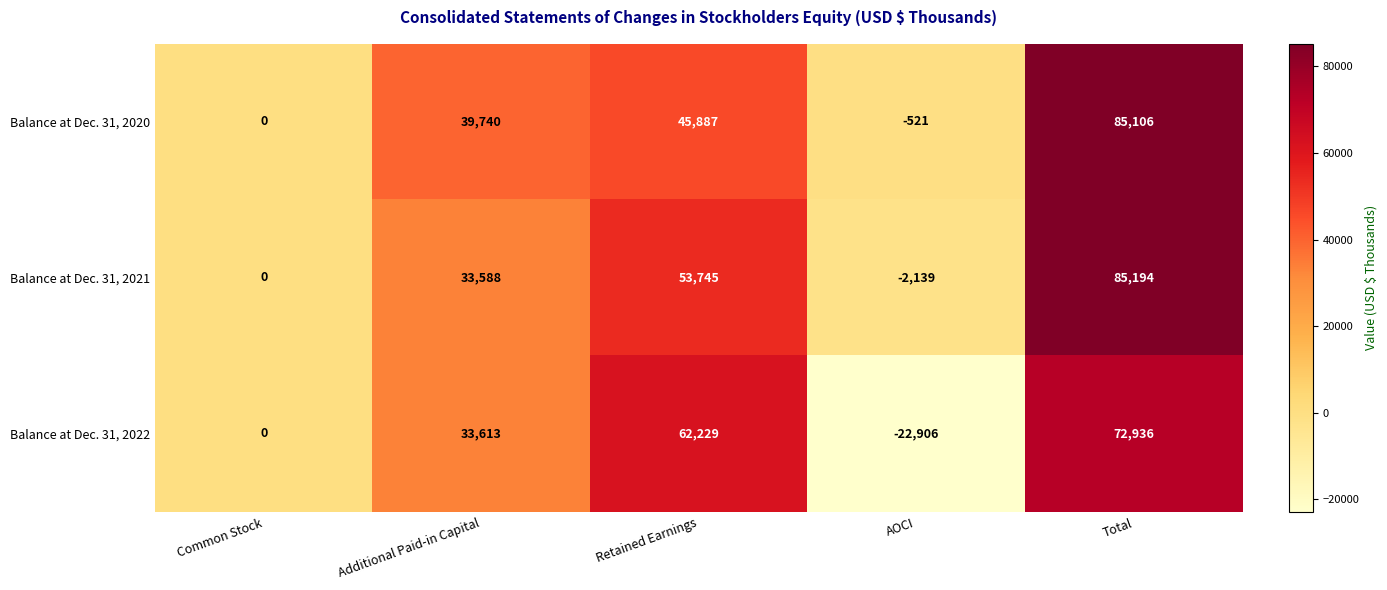

Reading left to right, list all the values displayed in this chart.

Balance at Dec. 31, 2020: Common Stock=0	Additional Paid-in Capital=39740	Retained Earnings=45887	AOCI=-521	Total=85106
Balance at Dec. 31, 2021: Common Stock=0	Additional Paid-in Capital=33588	Retained Earnings=53745	AOCI=-2139	Total=85194
Balance at Dec. 31, 2022: Common Stock=0	Additional Paid-in Capital=33613	Retained Earnings=62229	AOCI=-22906	Total=72936